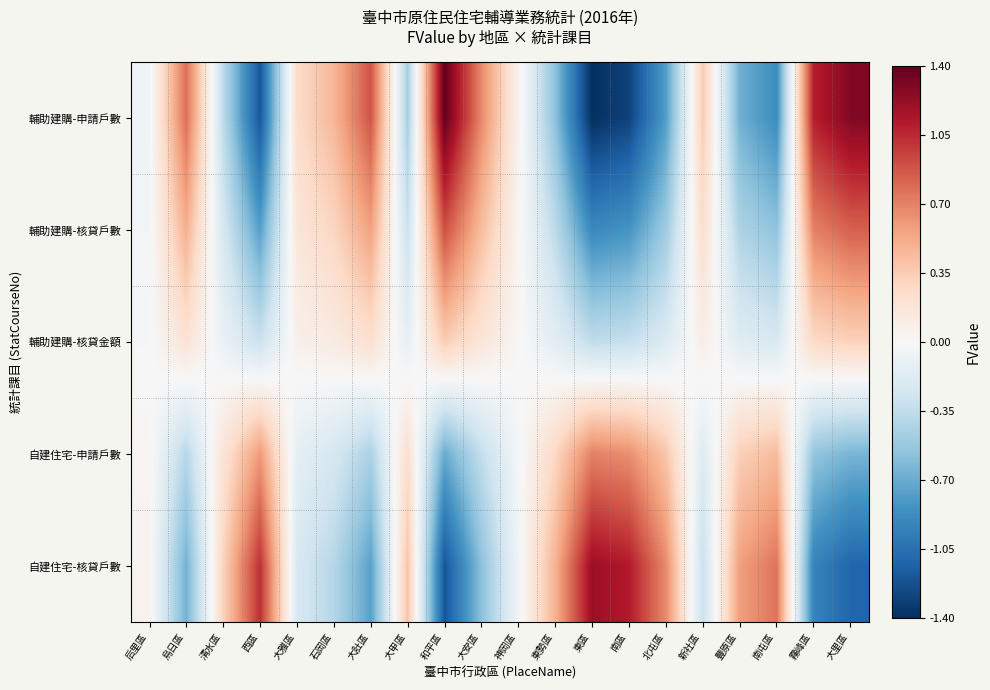

Reading right to left, transcribe all the data shown in this chart.

輔助建購-申請戶數: 大里區=1.3	霧峰區=1.1	南屯區=-0.9	豐原區=-0.7	新社區=0.4	北屯區=-0.8	南區=-1.3	東區=-1.4	東勢區=-0.6	神岡區=0.1	大安區=0.7	和平區=1.4	大甲區=-0.5	大肚區=0.9	石岡區=0.5	大雅區=0.3	西區=-1.2	清水區=-0.4	烏日區=0.8	后里區=-0.1
輔助建購-核貸戶數: 大里區=0.8	霧峰區=0.7	南屯區=-0.6	豐原區=-0.4	新社區=0.2	北屯區=-0.5	南區=-0.8	東區=-0.9	東勢區=-0.4	神岡區=0.0	大安區=0.4	和平區=0.9	大甲區=-0.3	大肚區=0.6	石岡區=0.3	大雅區=0.2	西區=-0.8	清水區=-0.2	烏日區=0.5	后里區=-0.0
輔助建購-核貸金額: 大里區=0.3	霧峰區=0.3	南屯區=-0.2	豐原區=-0.2	新社區=0.1	北屯區=-0.2	南區=-0.3	東區=-0.3	東勢區=-0.1	神岡區=0.0	大安區=0.2	和平區=0.3	大甲區=-0.1	大肚區=0.2	石岡區=0.1	大雅區=0.1	西區=-0.3	清水區=-0.1	烏日區=0.2	后里區=-0.0
自建住宅-申請戶數: 大里區=-0.6	霧峰區=-0.5	南屯區=0.4	豐原區=0.3	新社區=-0.2	北屯區=0.4	南區=0.6	東區=0.7	東勢區=0.3	神岡區=-0.0	大安區=-0.3	和平區=-0.7	大甲區=0.2	大肚區=-0.4	石岡區=-0.2	大雅區=-0.1	西區=0.6	清水區=0.2	烏日區=-0.4	后里區=0.0
自建住宅-核貸戶數: 大里區=-1.1	霧峰區=-0.9	南屯區=0.8	豐原區=0.6	新社區=-0.3	北屯區=0.7	南區=1.1	東區=1.2	東勢區=0.5	神岡區=-0.0	大安區=-0.6	和平區=-1.2	大甲區=0.4	大肚區=-0.8	石岡區=-0.4	大雅區=-0.2	西區=1.0	清水區=0.3	烏日區=-0.7	后里區=0.0